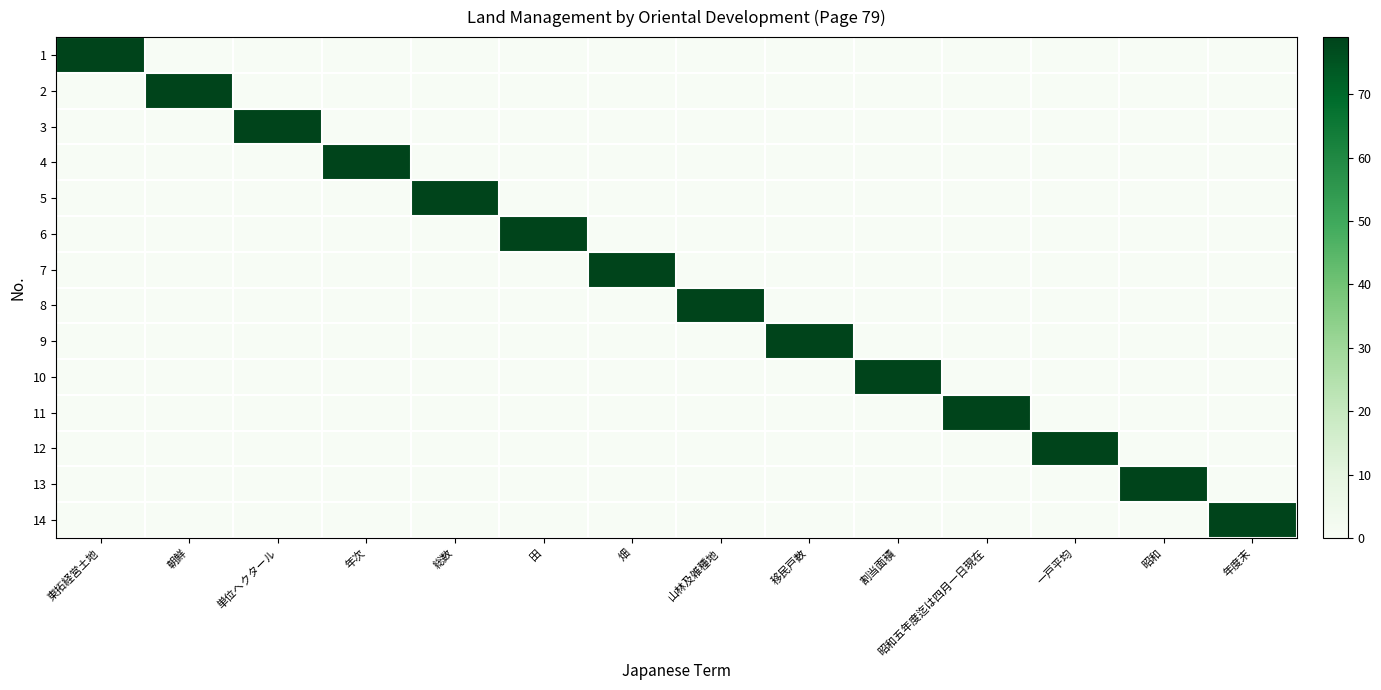

What is the total value across all series at 朝鮮?

79